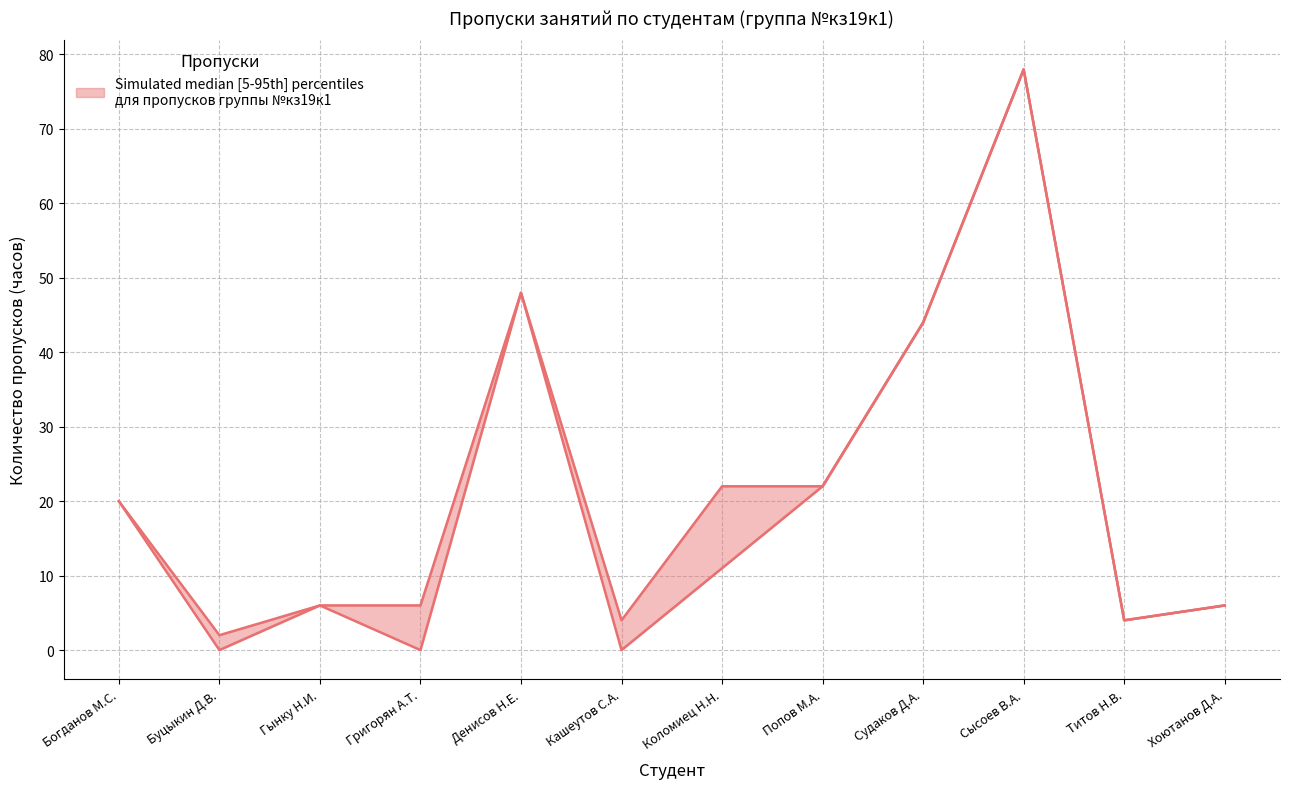

Between Гынку Н.И. and Кашеутов С.А., which series saw the biggest shift?

Неуважительные (занятия)